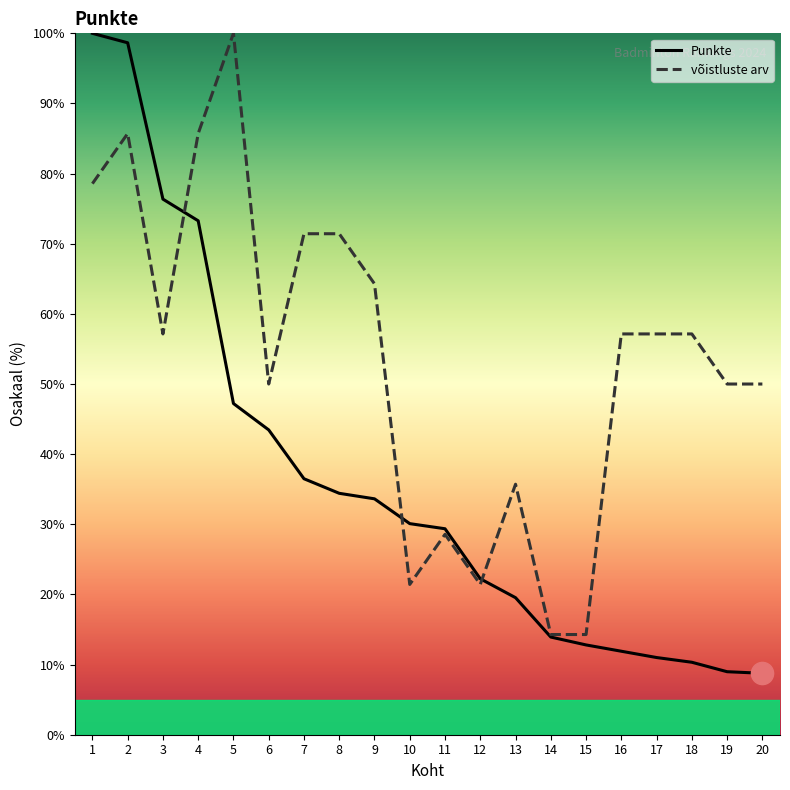

What is the value of the võistluste arv point at the 19th from the left?

50.0